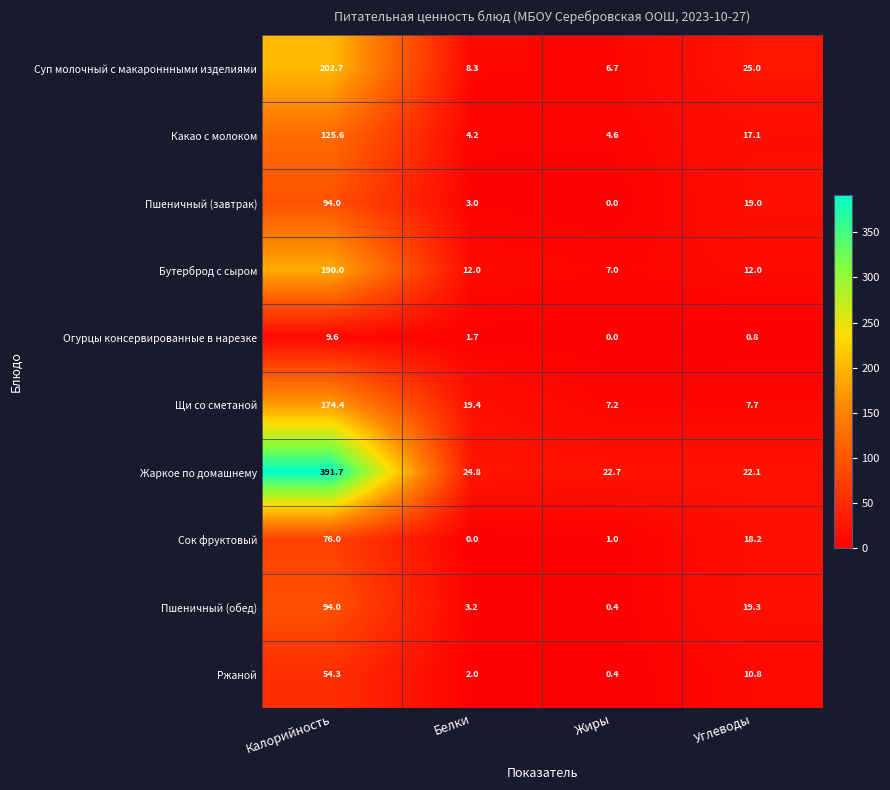

List the labels in order of Пшеничный (завтрак) value, smallest first.

Жиры, Белки, Углеводы, Калорийность